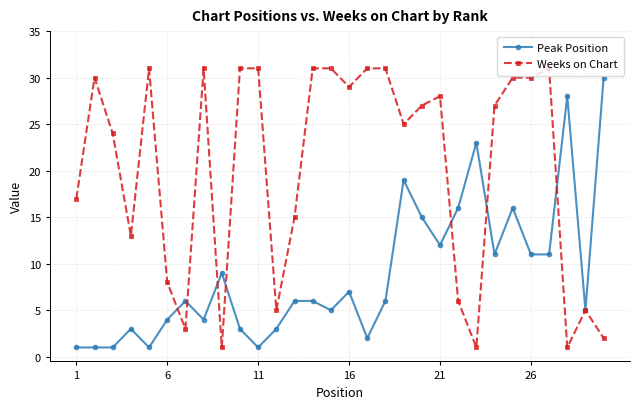

How many lines are shown in the chart?

2